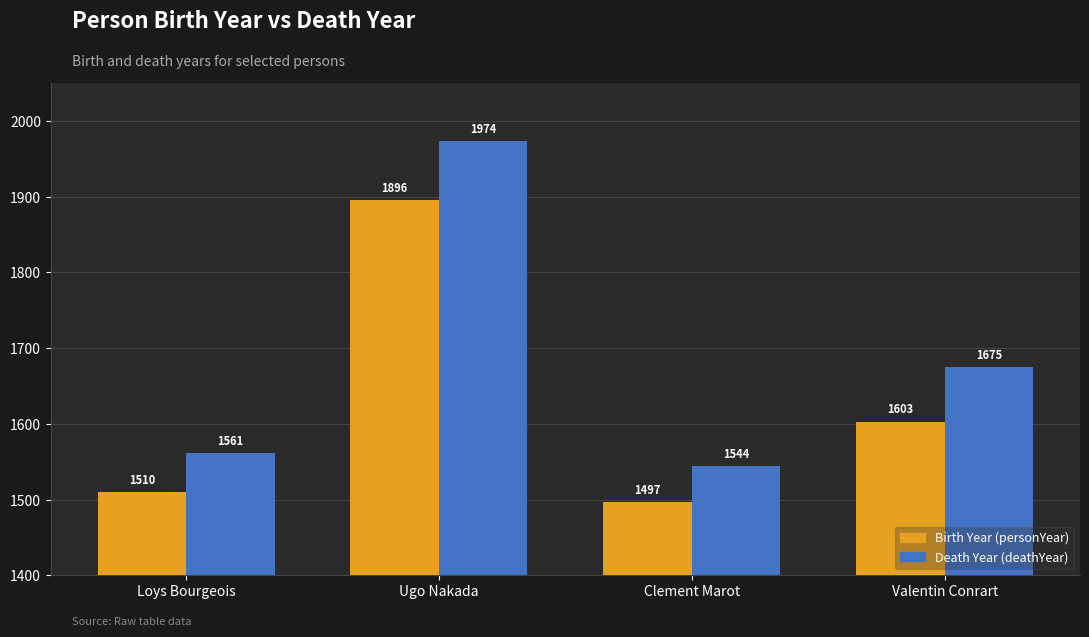

Count the number of data series in this chart.

2